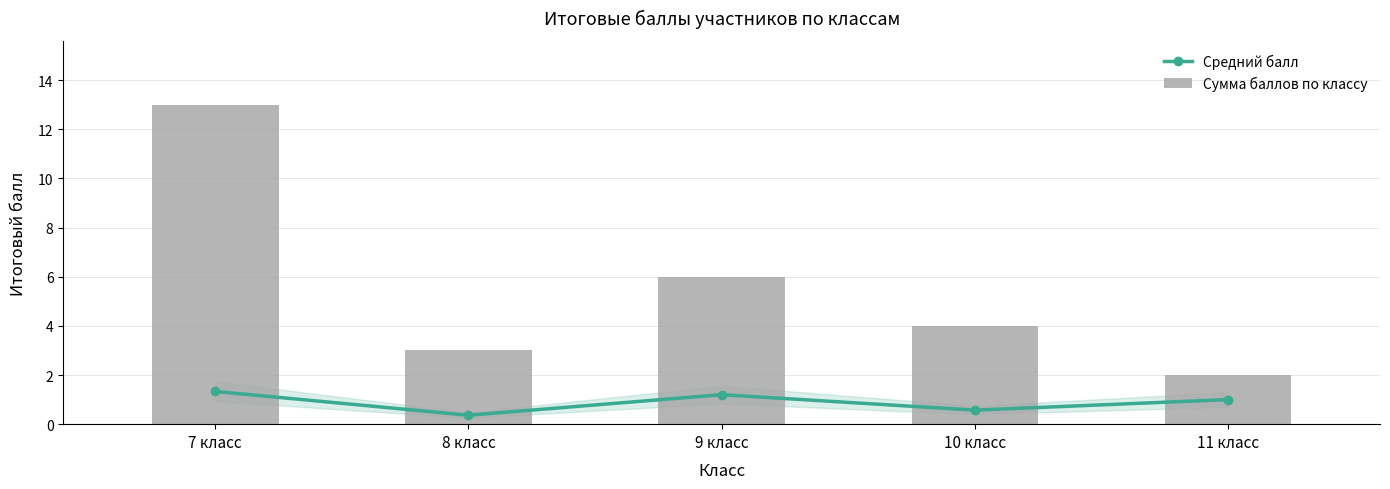

The Сумма баллов по классу series shows 2.0 at 11 класс. True or false?

True